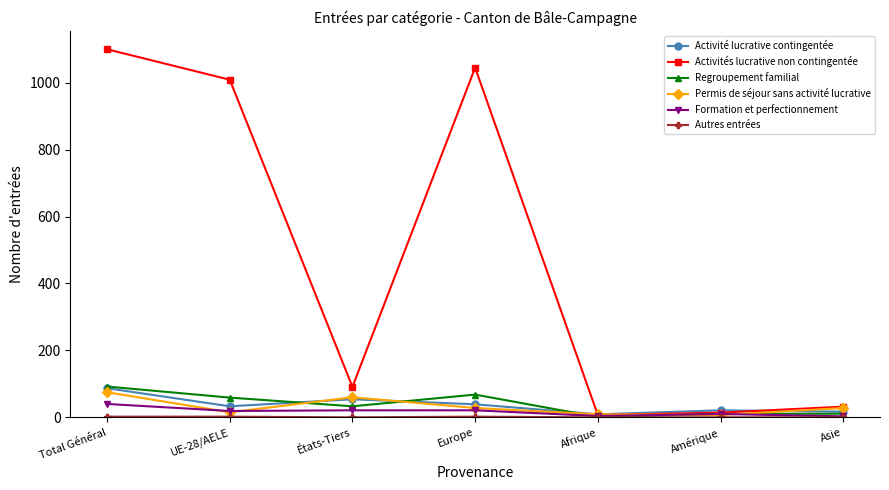

Where does the Formation et perfectionnement series first go above 19?

Total Général